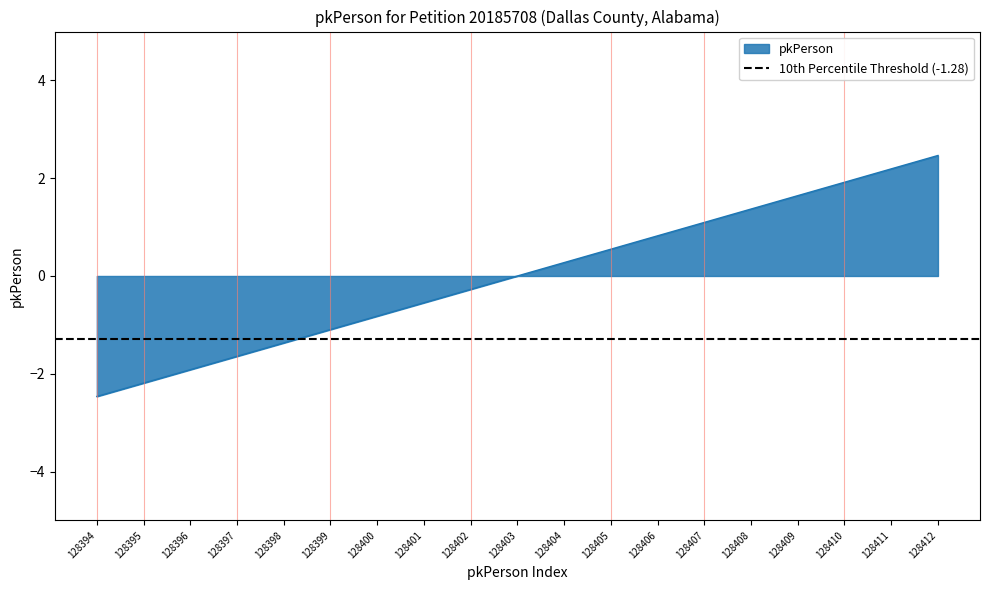

Approximately how many times larger is the value at 128408 compared to 128407?

1.2